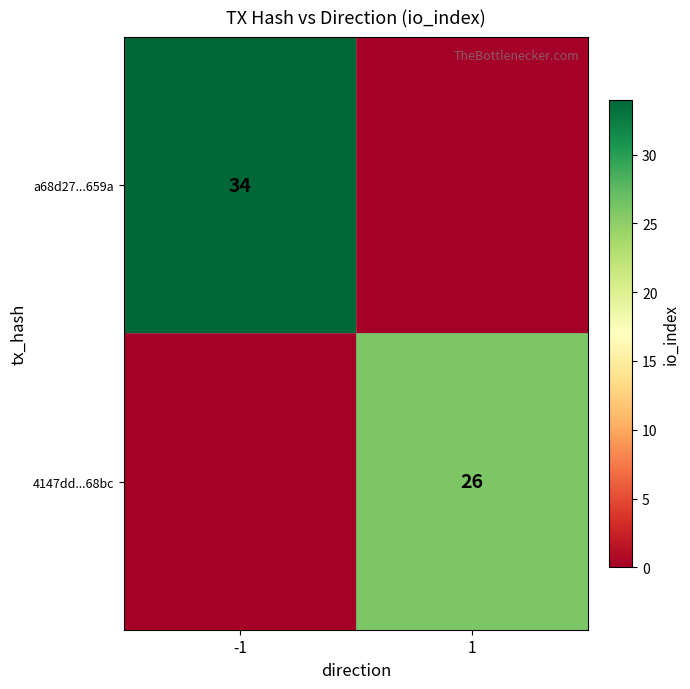

Is the value of 4147dd...68bc at 1 greater than the value of a68d27...659a at -1?

No